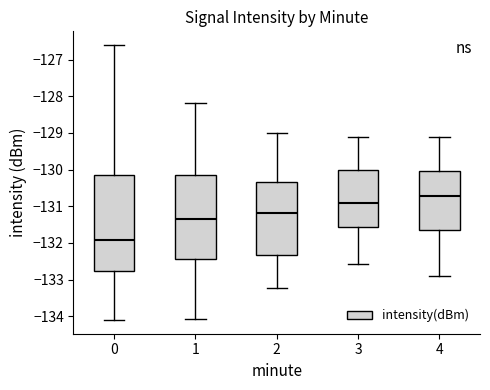

Comparing the boxes themselves (not the whiskers), which one is the tallest?

0